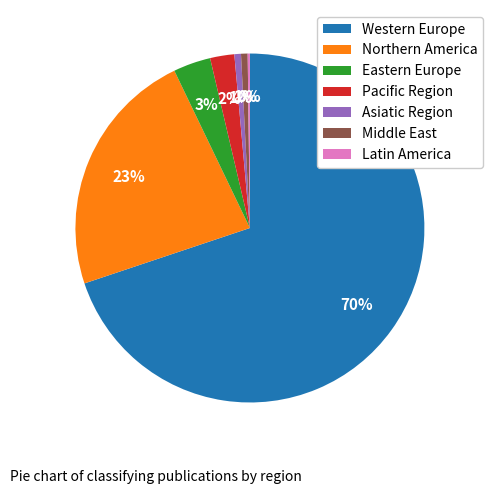

Does any single category account for the majority?

Yes